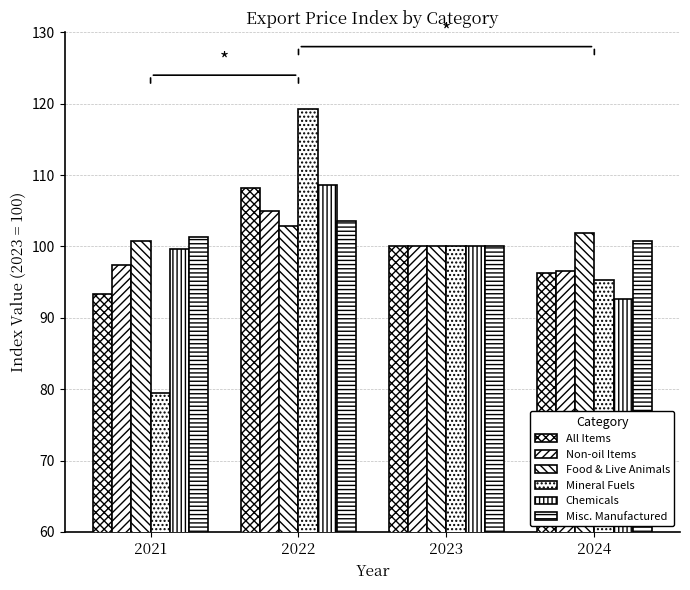

Count the number of data series in this chart.

6